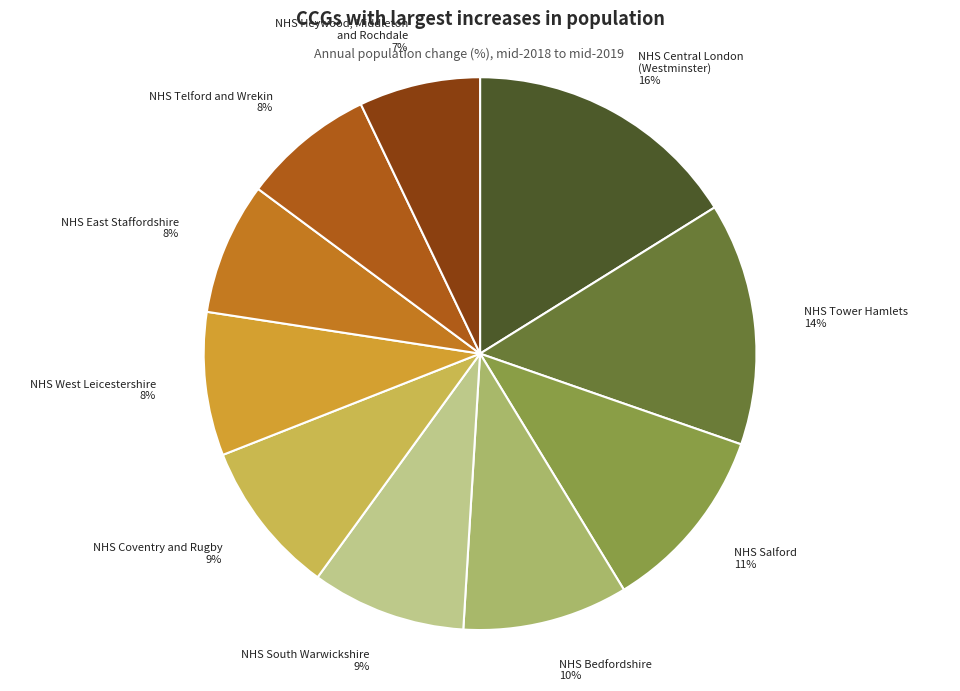

Do NHS East Staffordshire 8% and NHS Central London (Westminster) 16% together represent more than half of the pie?

No